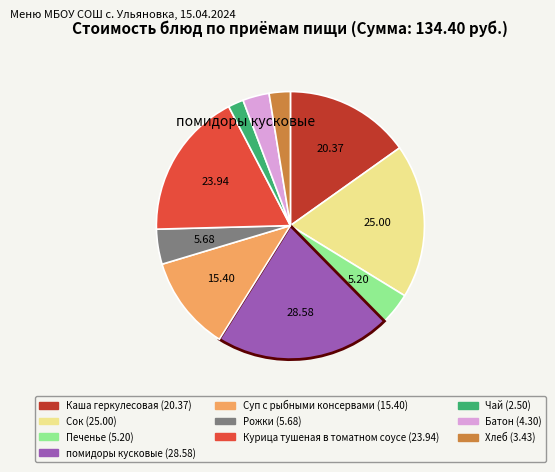

What is the ratio of the value at Печенье to the value at Суп с рыбными консервами?

0.3